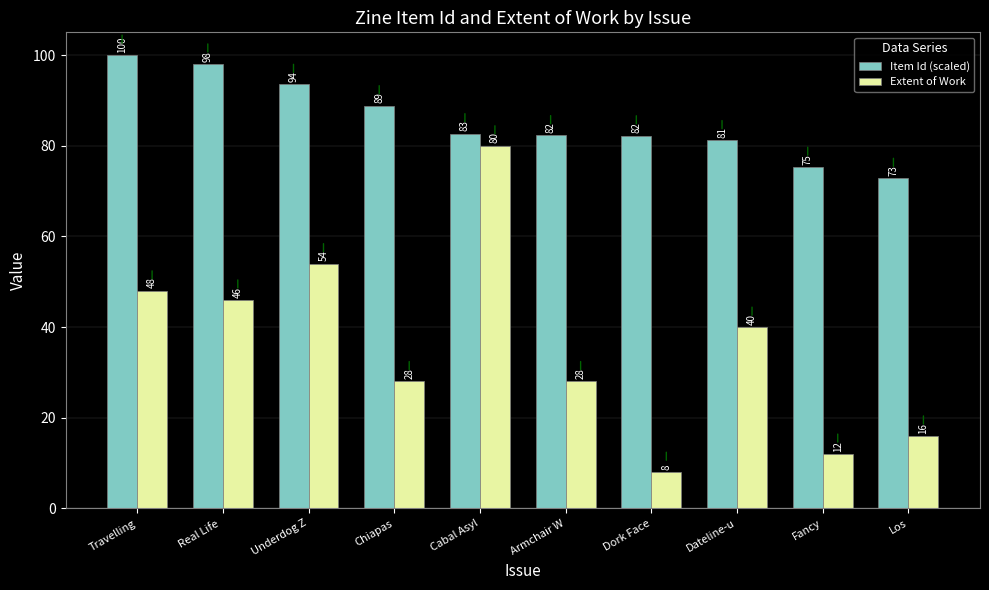

True or false: Item Id (scaled) has a value of 60.9 at Underdog Z.

False